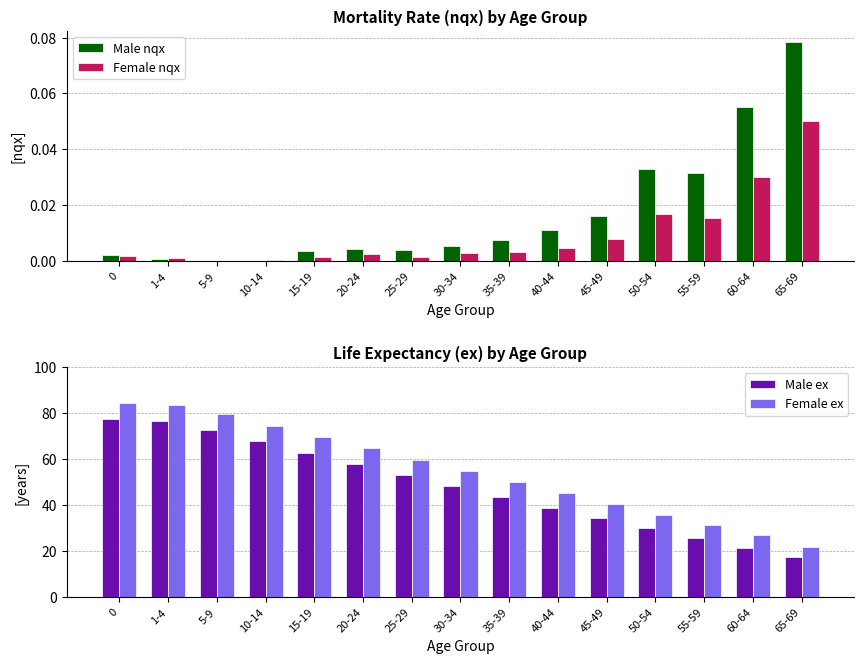

Is it true that Female nqx equals 0.0 at 30-34?

False